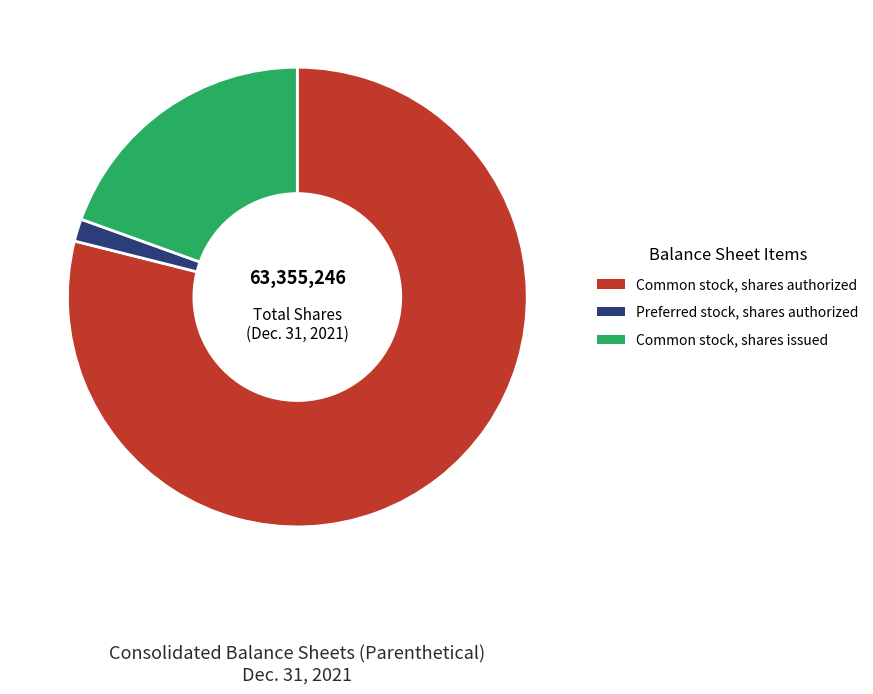

Is there any slice that represents more than half of the pie?

Yes